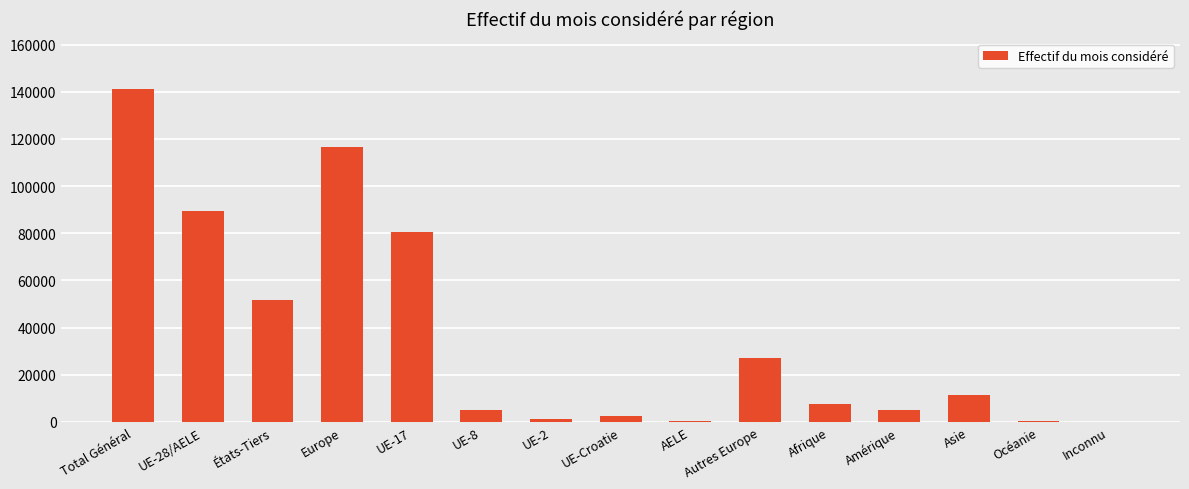

Between UE-Croatie and AELE, which is larger?

UE-Croatie